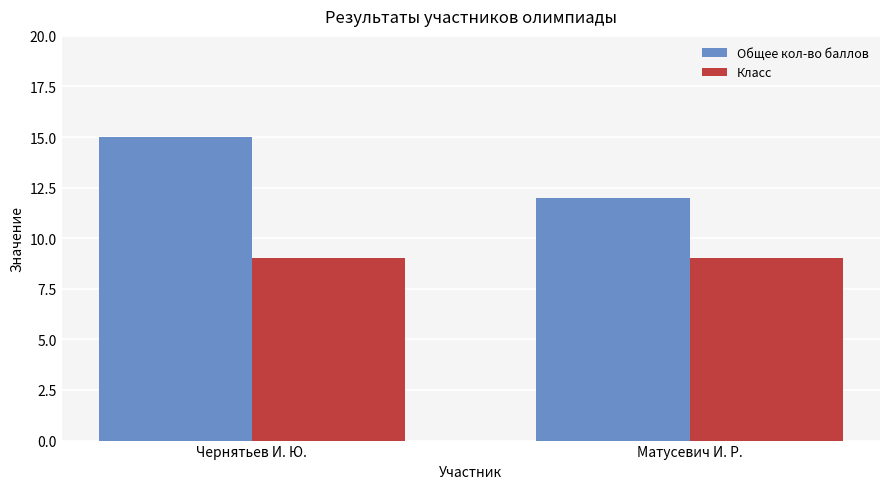

What is the maximum value for Общее кол-во баллов?

15